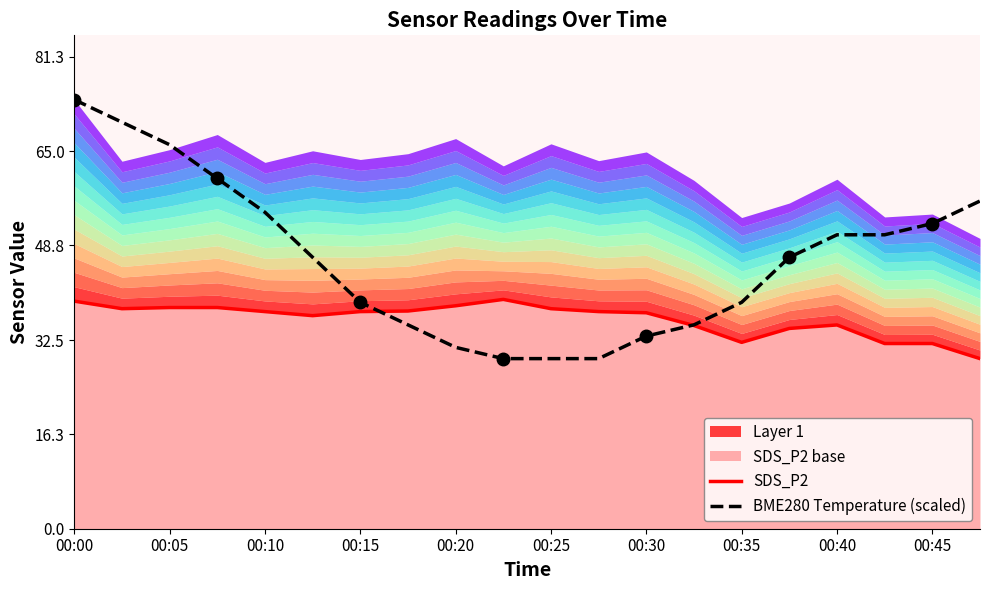

Is it true that BME280 Temperature (scaled) equals 12.8 at 00:30?

False